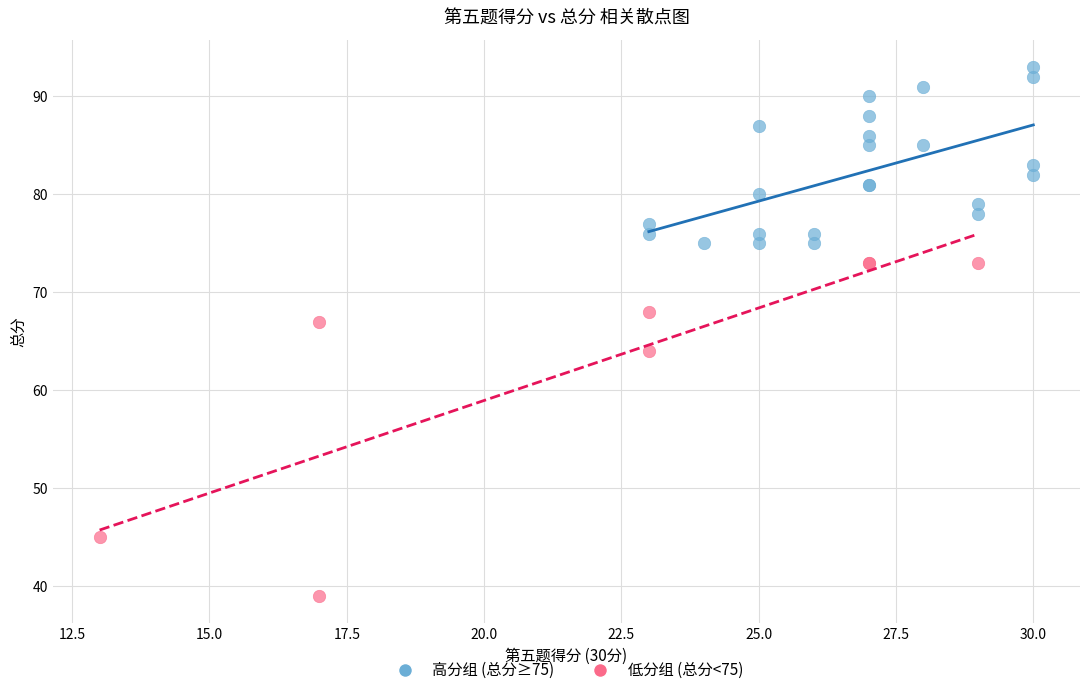

Which series has the widest spread of Y values?

低分组 (总分<75)